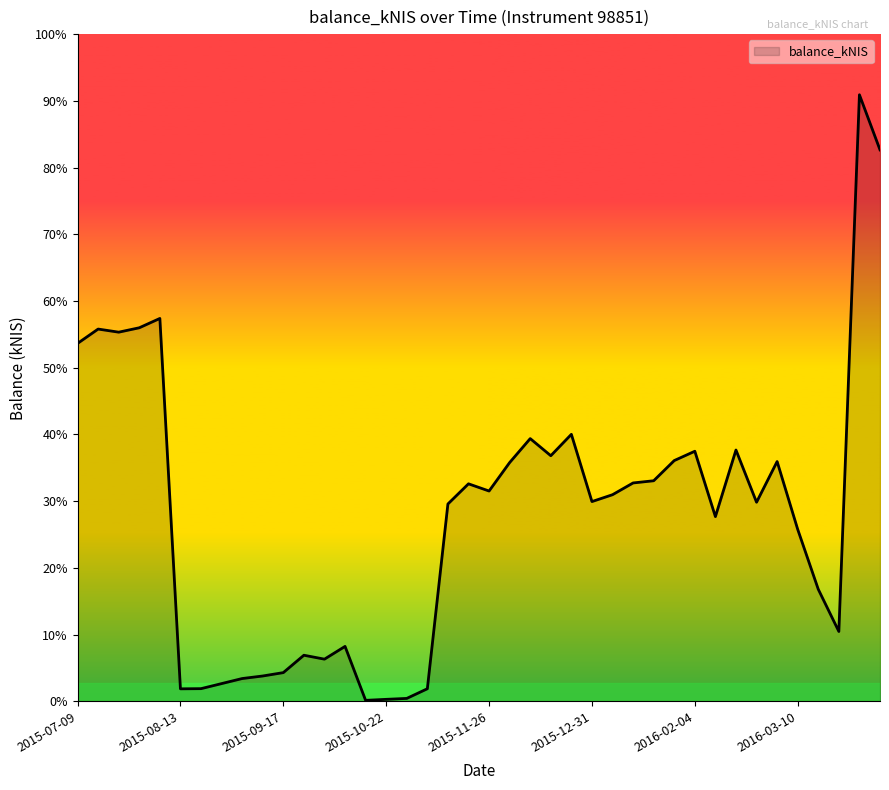

Does the chart display data point markers on the line(s)?

No